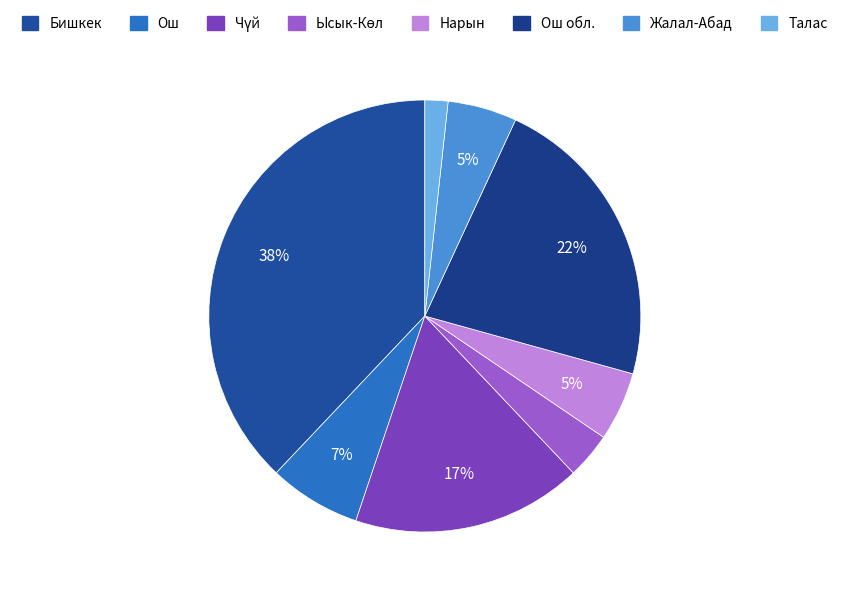

Does any single category account for the majority?

No